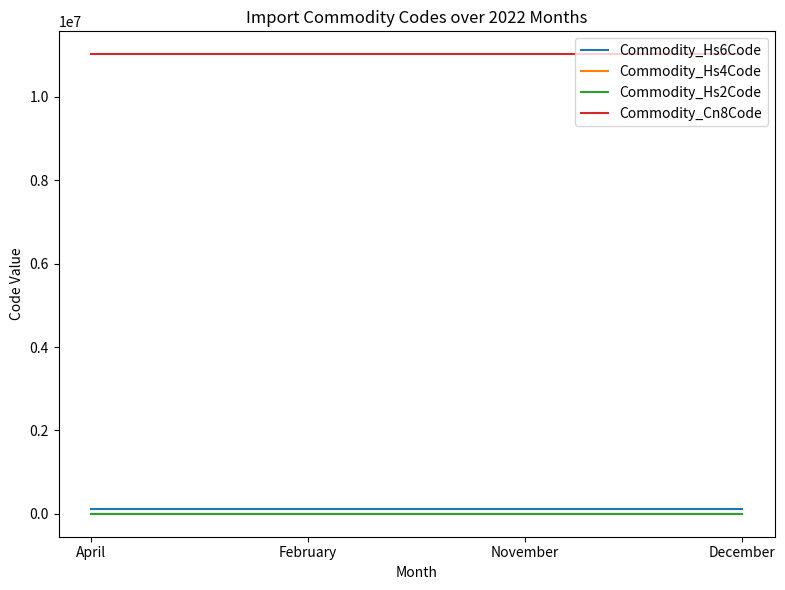

At how many categories does at least one series exceed 8581347?

4